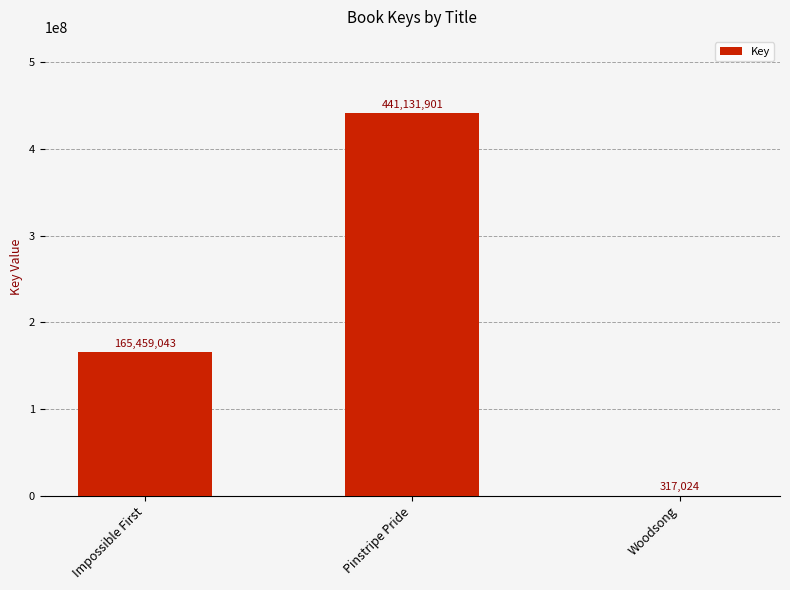

Which label corresponds to the largest value in the chart?

Pinstripe Pride